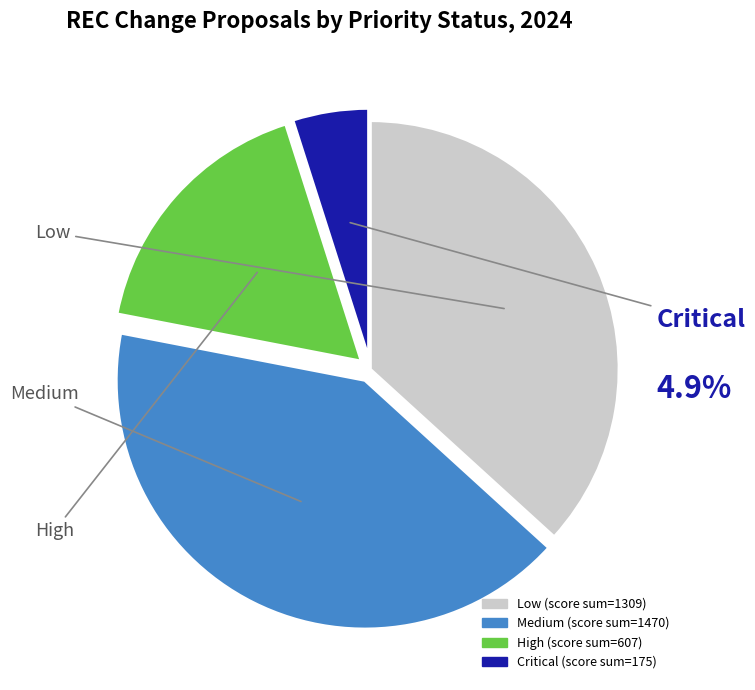

Is the sum of High and Medium greater than half?

Yes